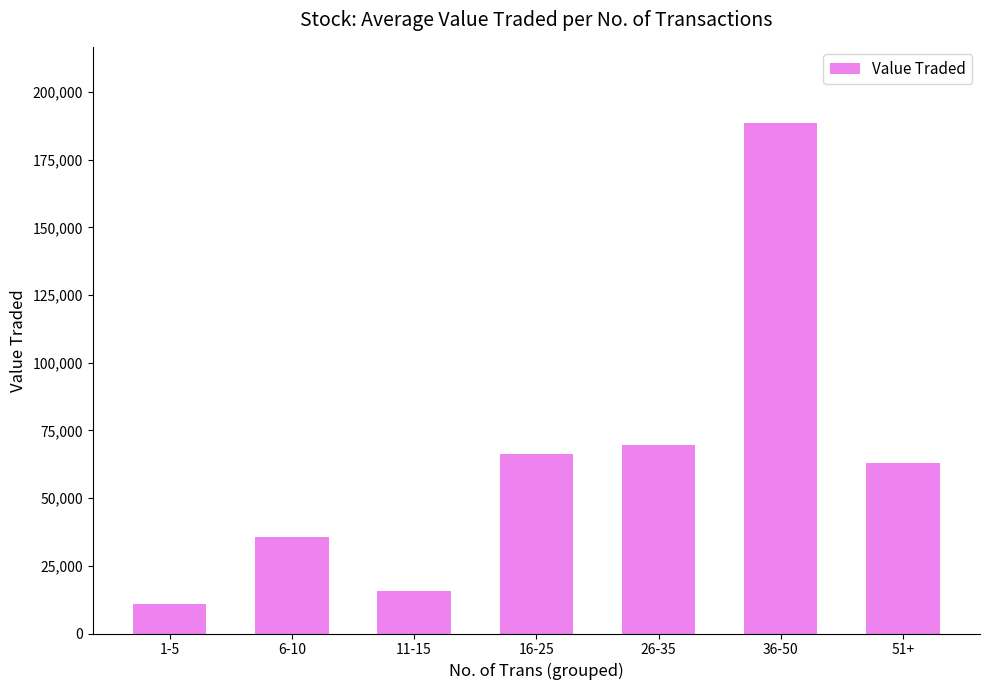

Reading left to right, list all the values displayed in this chart.

11003	35587	15810	66146	69578	188450	62859